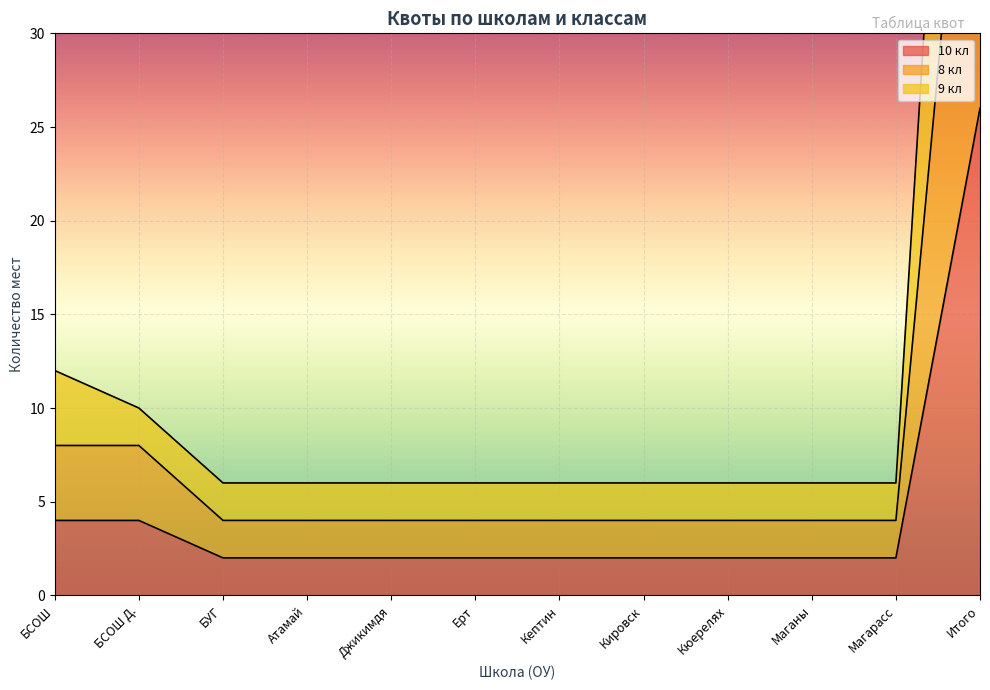

How many categories are shown in the chart?

12